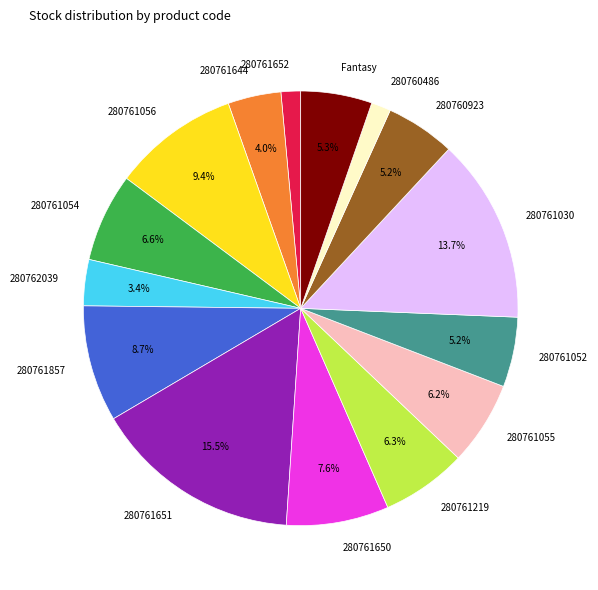

True or false: 280761052 accounts for 5% of the total.

True